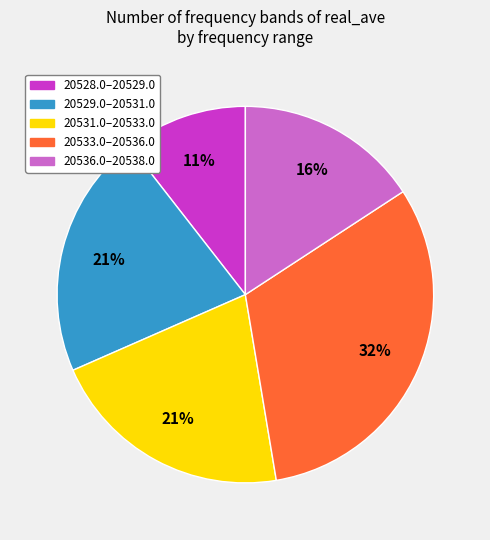

To the nearest percent, what is the difference between the largest and smallest slice percentages?

21%